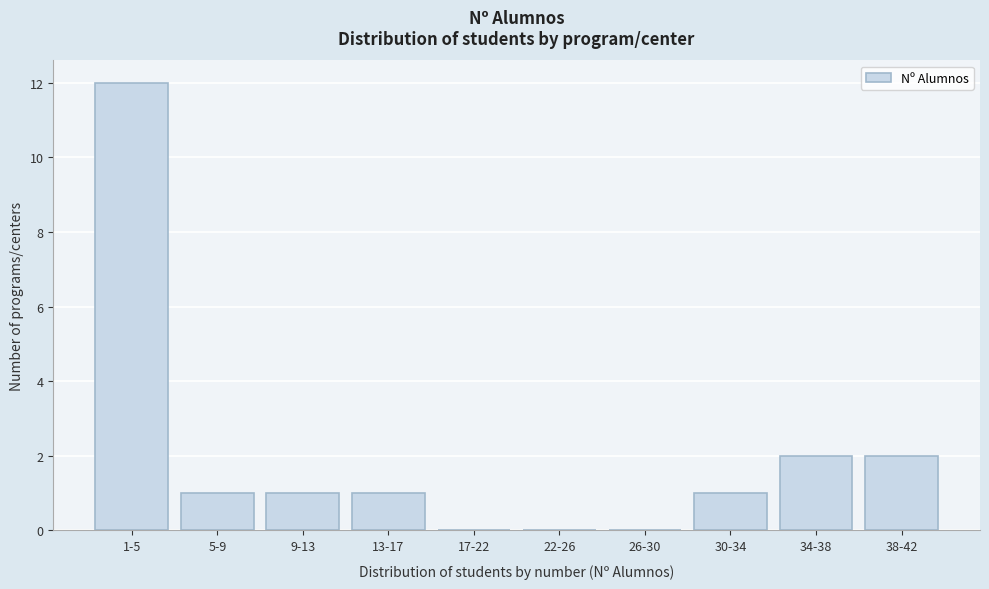

Reading left to right, what are all the values shown in this chart?

1-5=12	5-9=1	9-13=1	13-17=1	17-22=0	22-26=0	26-30=0	30-34=1	34-38=2	38-42=2